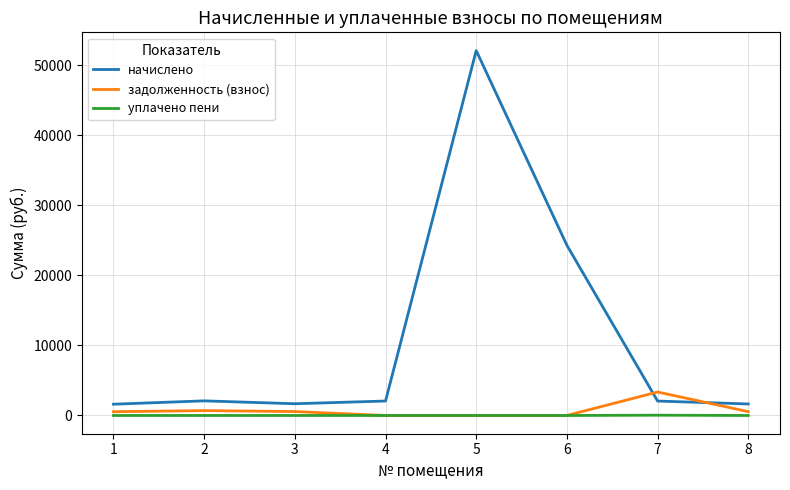

What is the difference between the maximum and minimum values in the начислено series?

50469.9